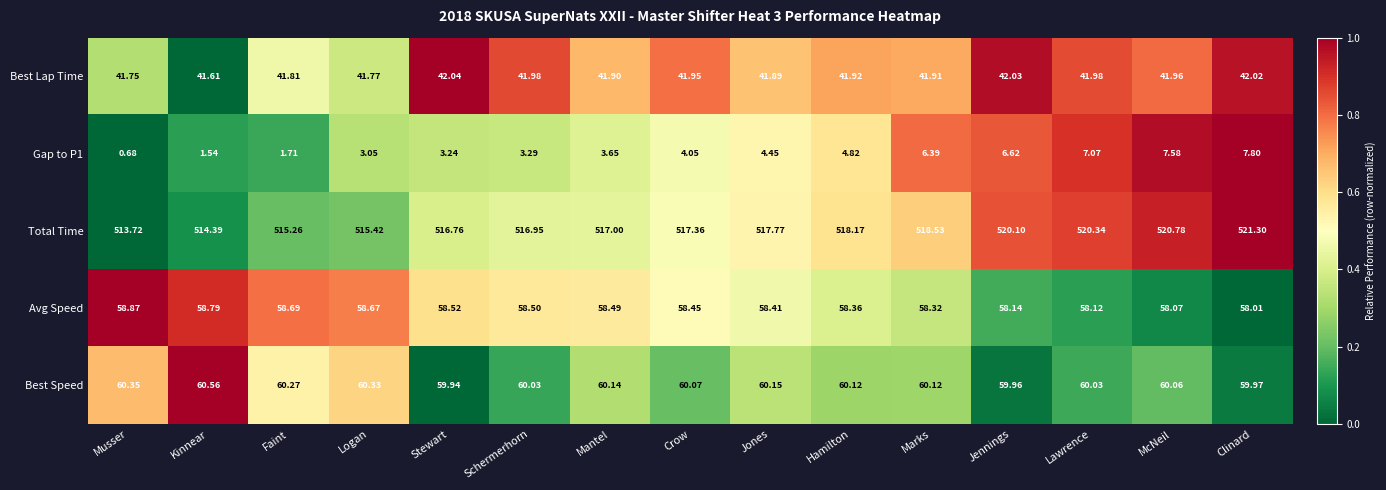

Which category has the lowest value across all series?

Musser